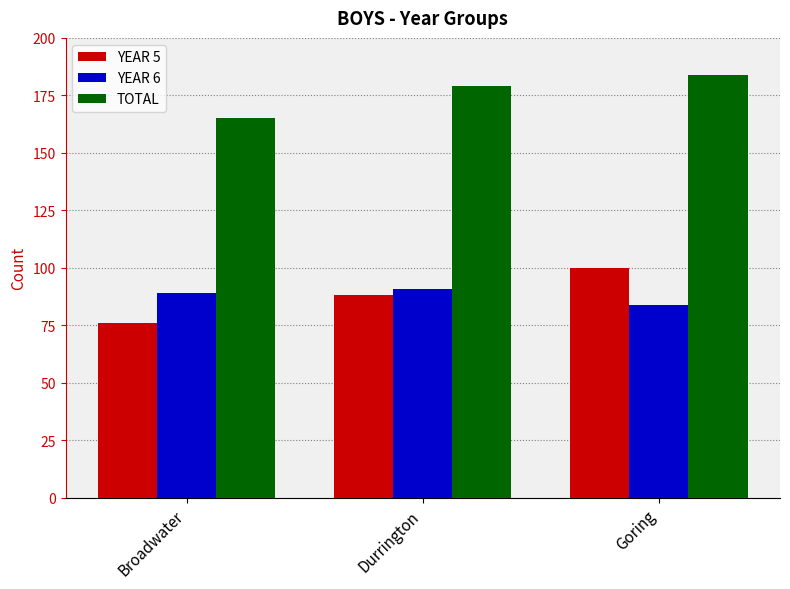

Which series has the largest range (max minus min)?

YEAR 5